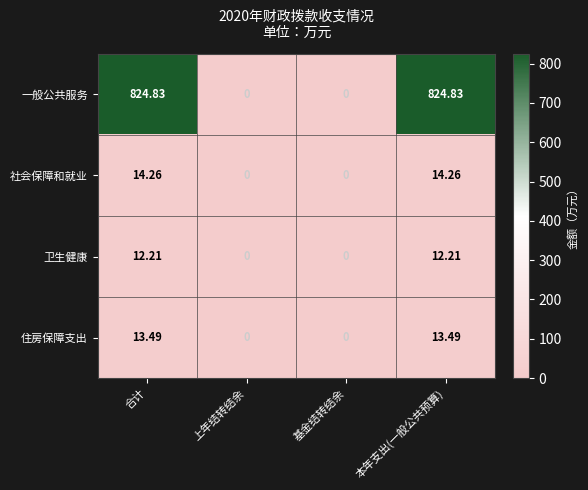

Where does the 社会保障和就业 series first go above 14?

合计